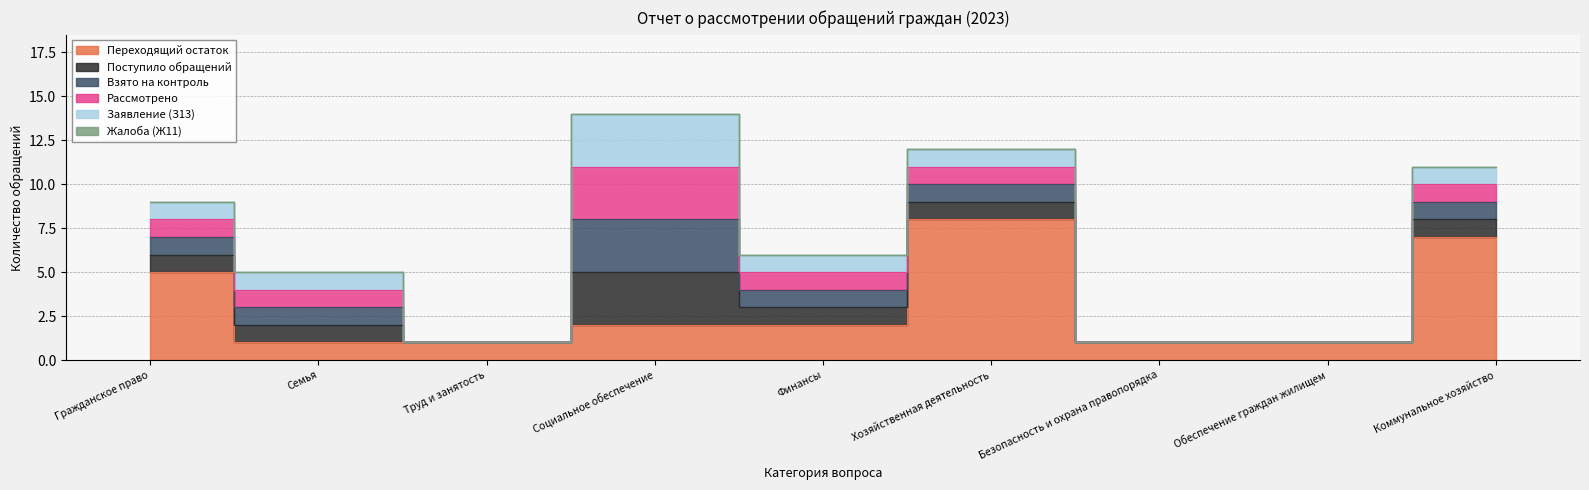

Does the chart have visible grid lines?

Yes